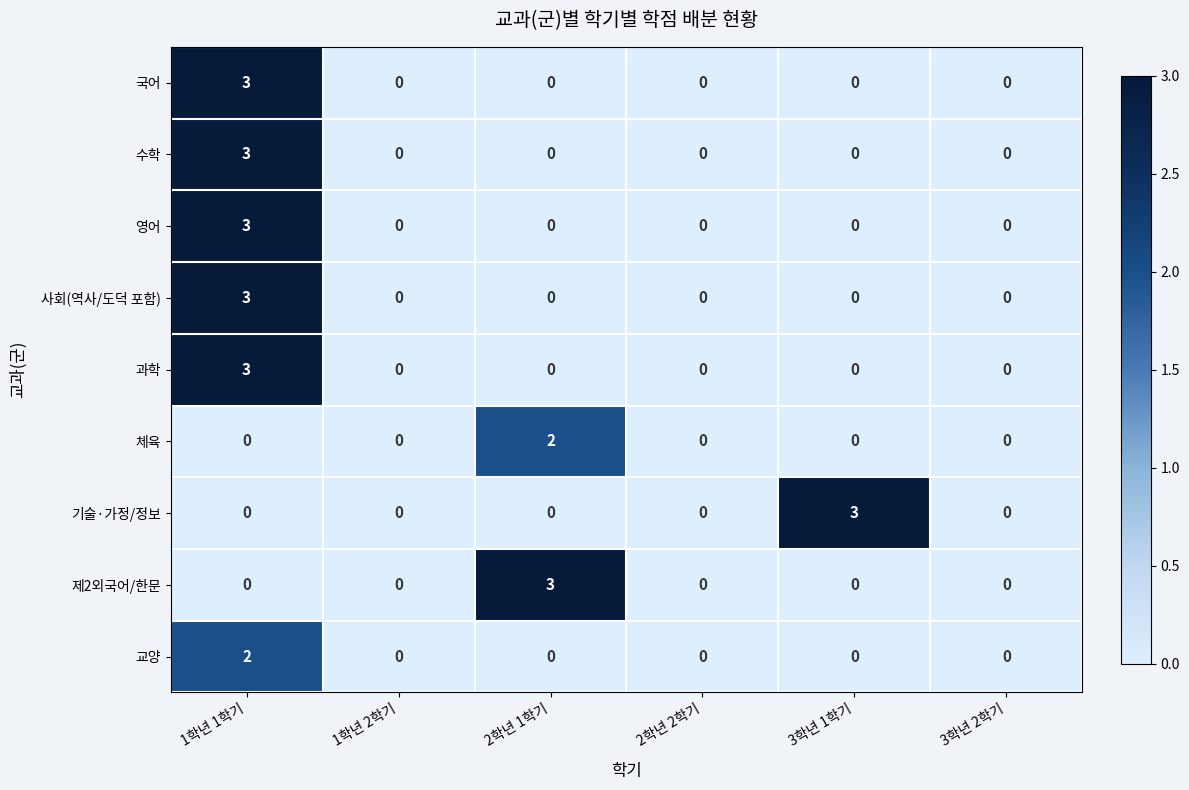

At how many categories does at least one series exceed 2?

3